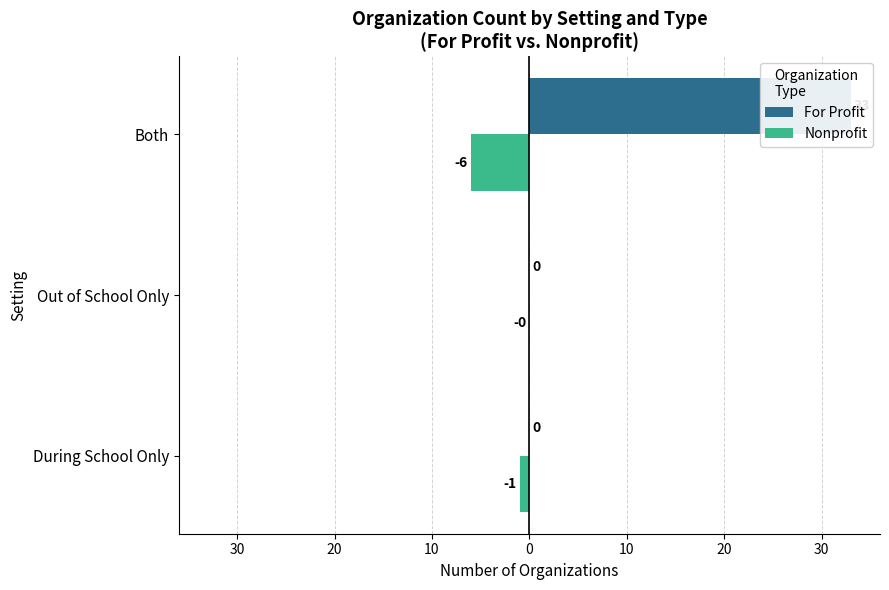

Which series has the largest total across all categories?

For Profit